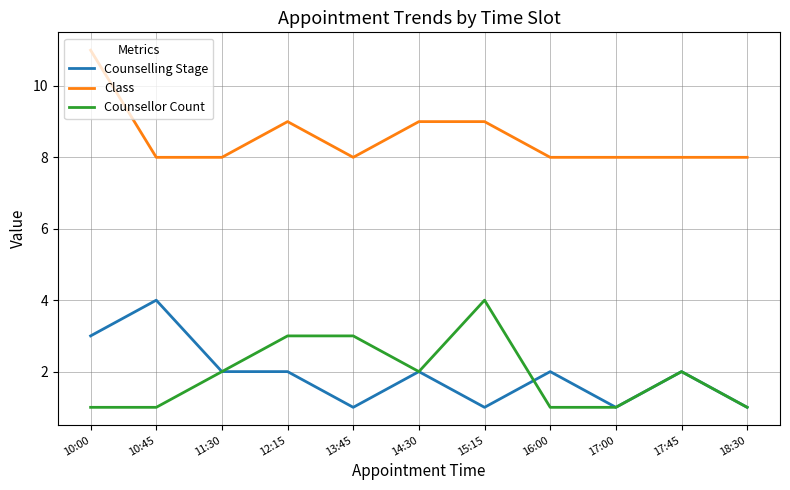

What is the average value of the Class series?

9